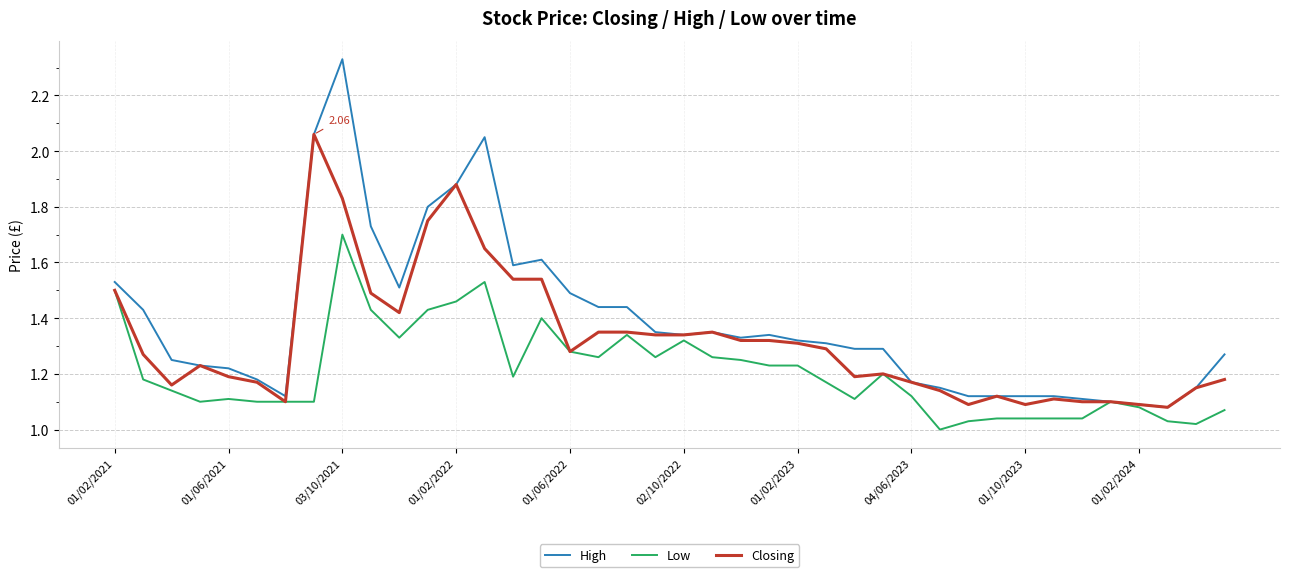

Rank the series by their maximum value, from lowest to highest.

Low, Closing, High